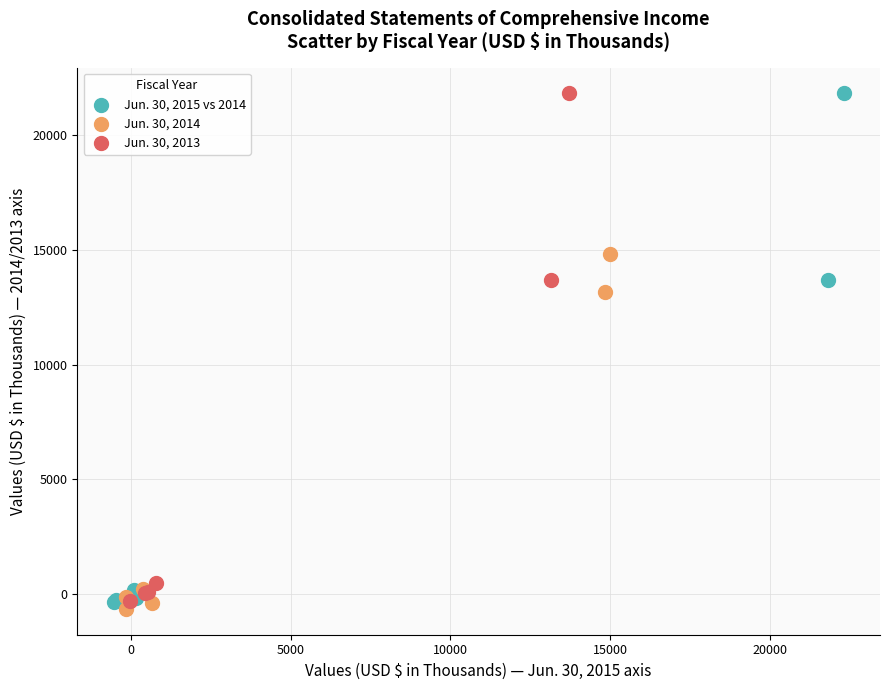

What are all the series names shown in the legend?

Jun. 30, 2015 vs 2014, Jun. 30, 2014, Jun. 30, 2013